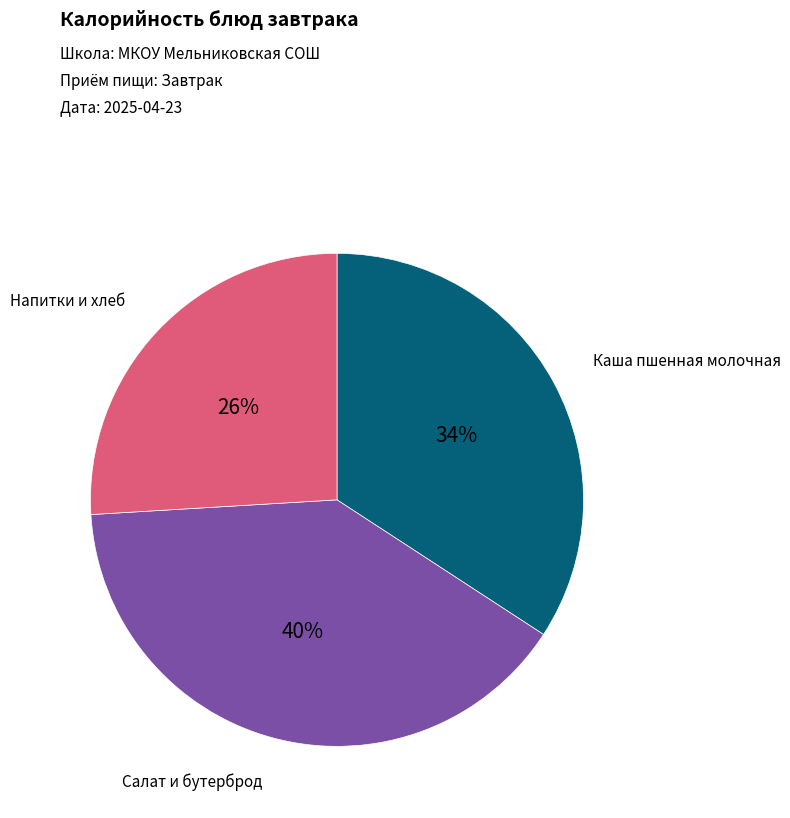

To the nearest percent, what is the difference between the largest and smallest slice percentages?

14%